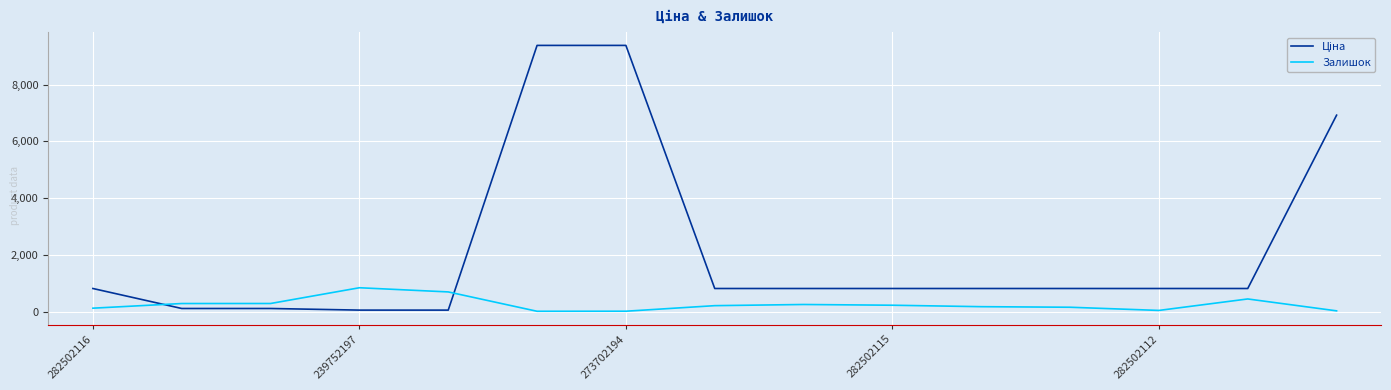

Does the chart have visible grid lines?

Yes